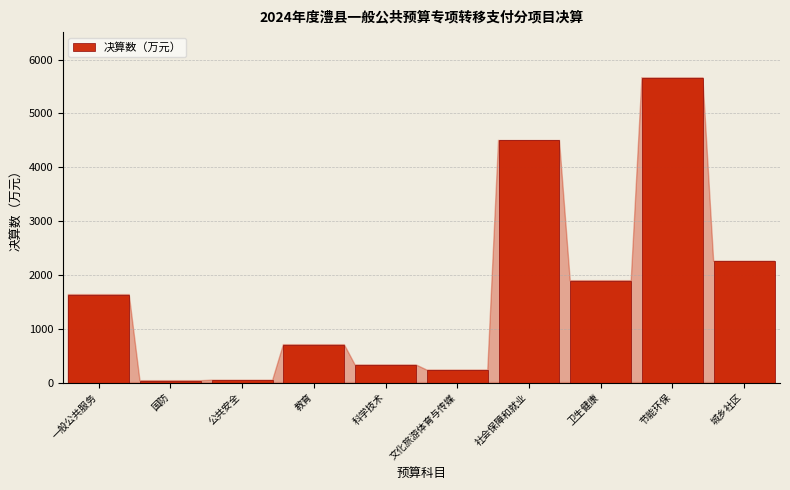

What is the greatest value displayed?

5661